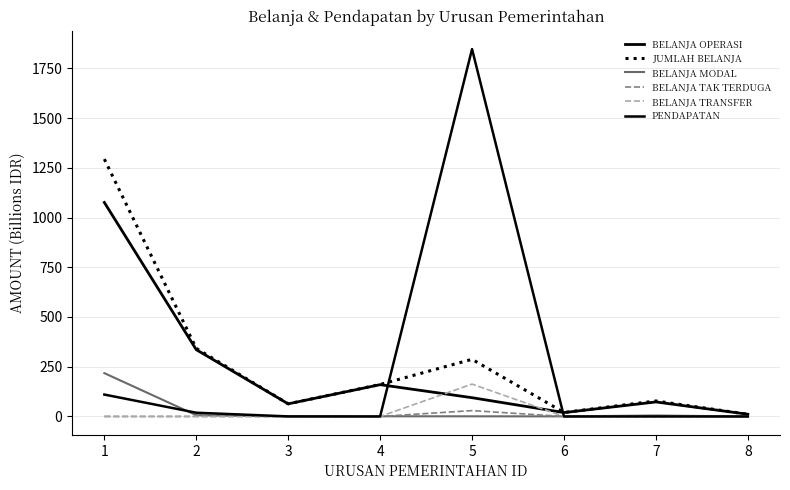

Does the chart have visible grid lines?

Yes